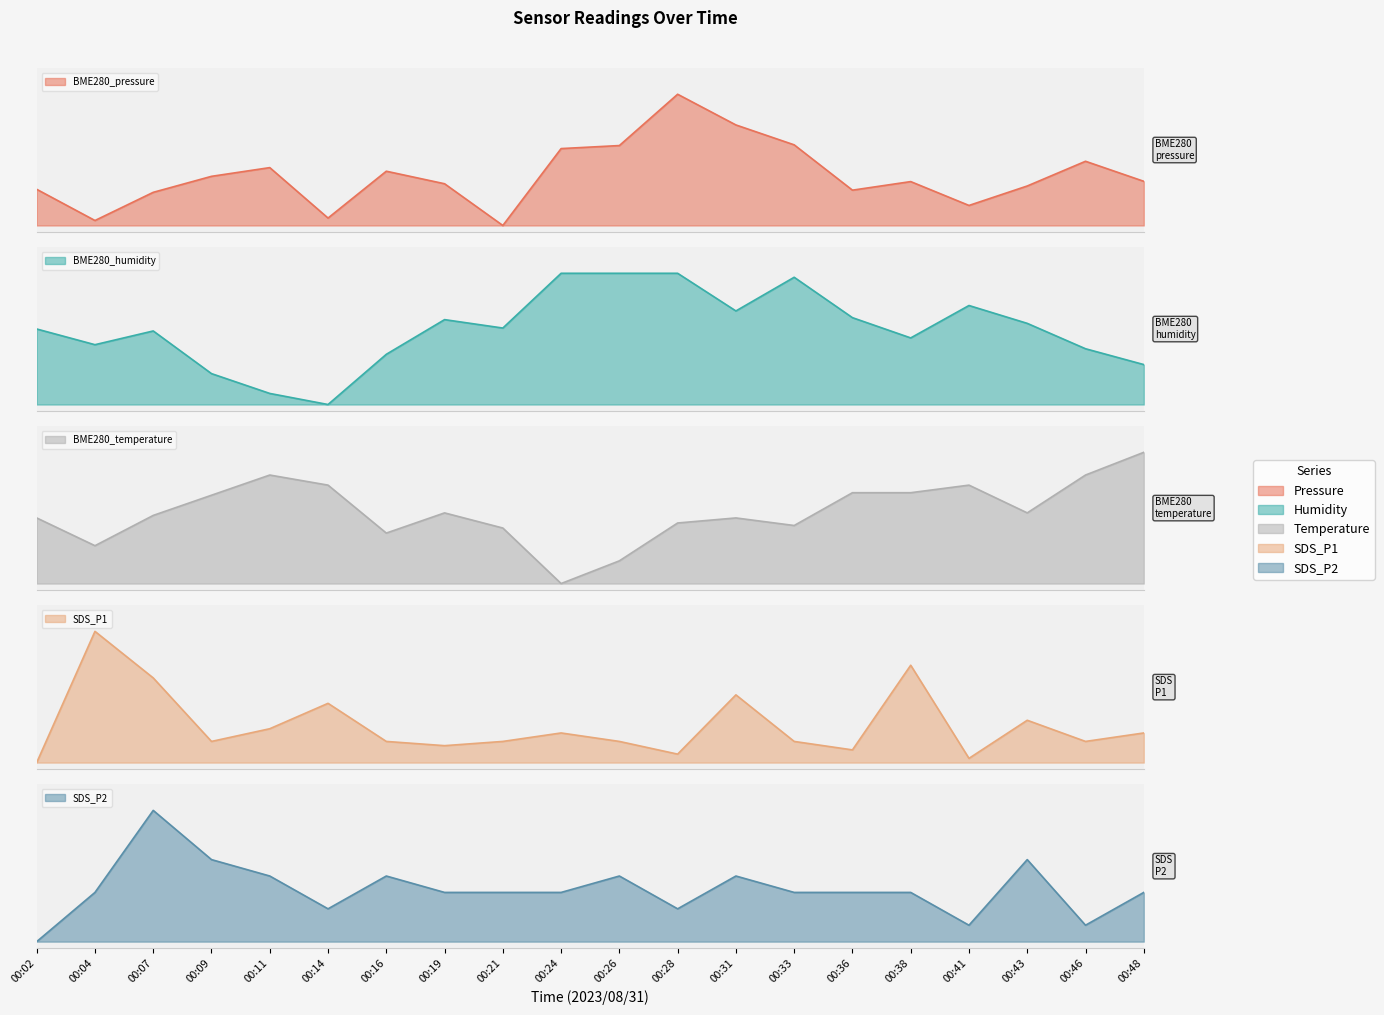

What is the sum of the BME280_humidity values at 00:19 and 00:04?

1.1